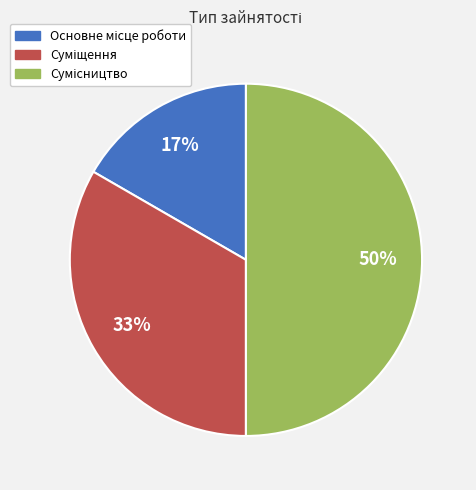

To the nearest percent, what is the average slice percentage?

33%